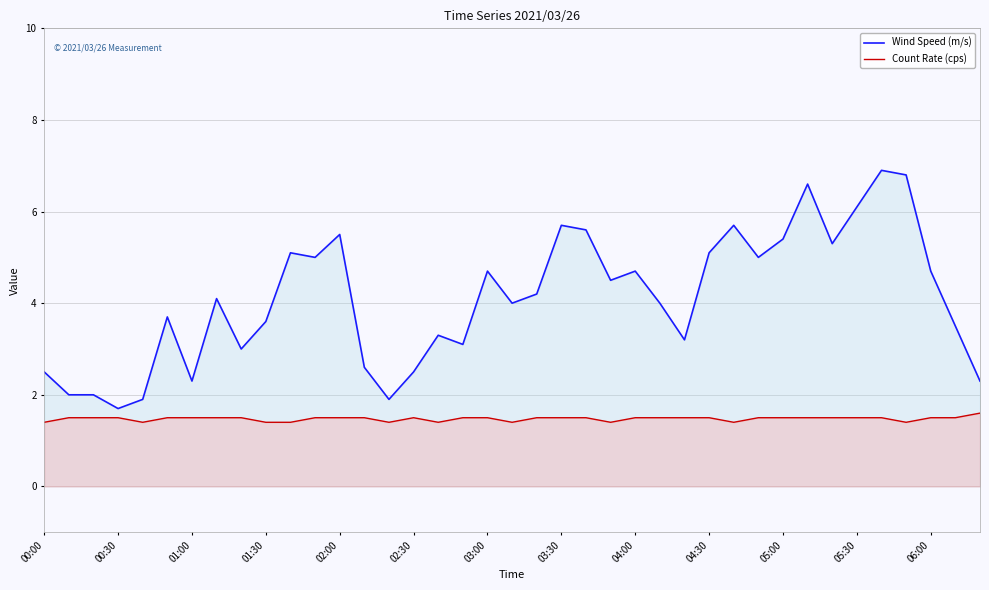

What is the minimum value shown in the chart?

1.4